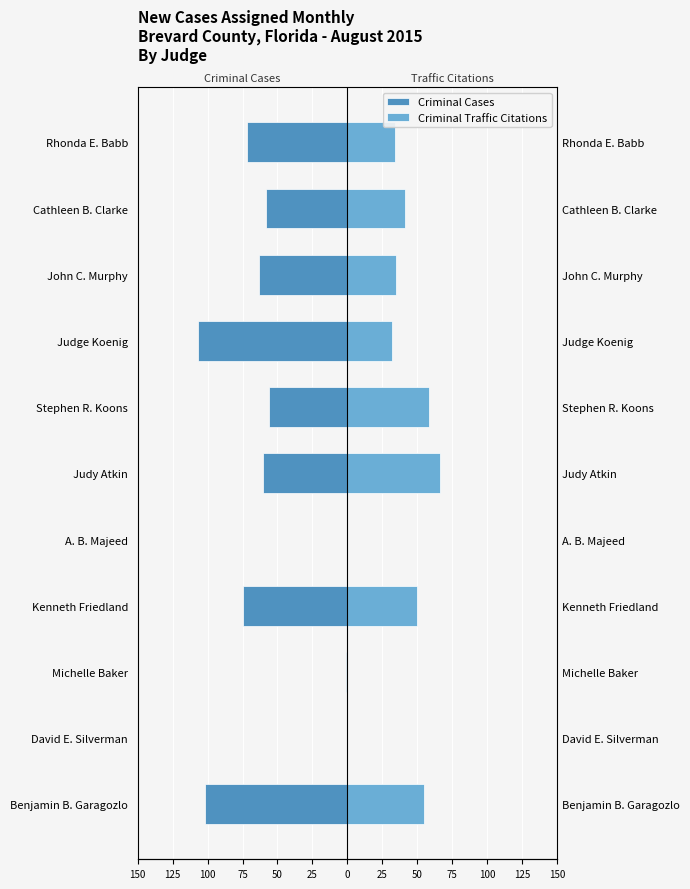

What are all the series names shown in the legend?

Criminal Cases, Criminal Traffic Citations